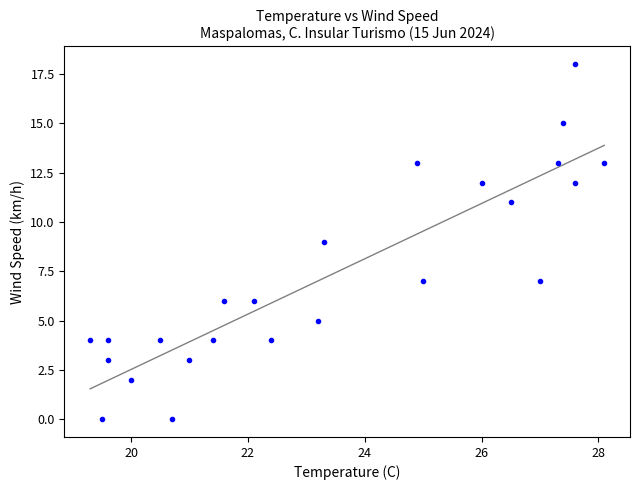

What is the range of Y values (max minus min)?

18